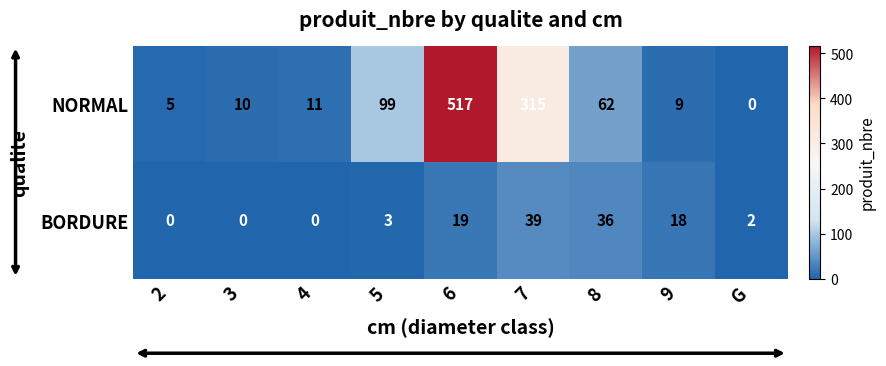

At how many categories does at least one series exceed 504?

1